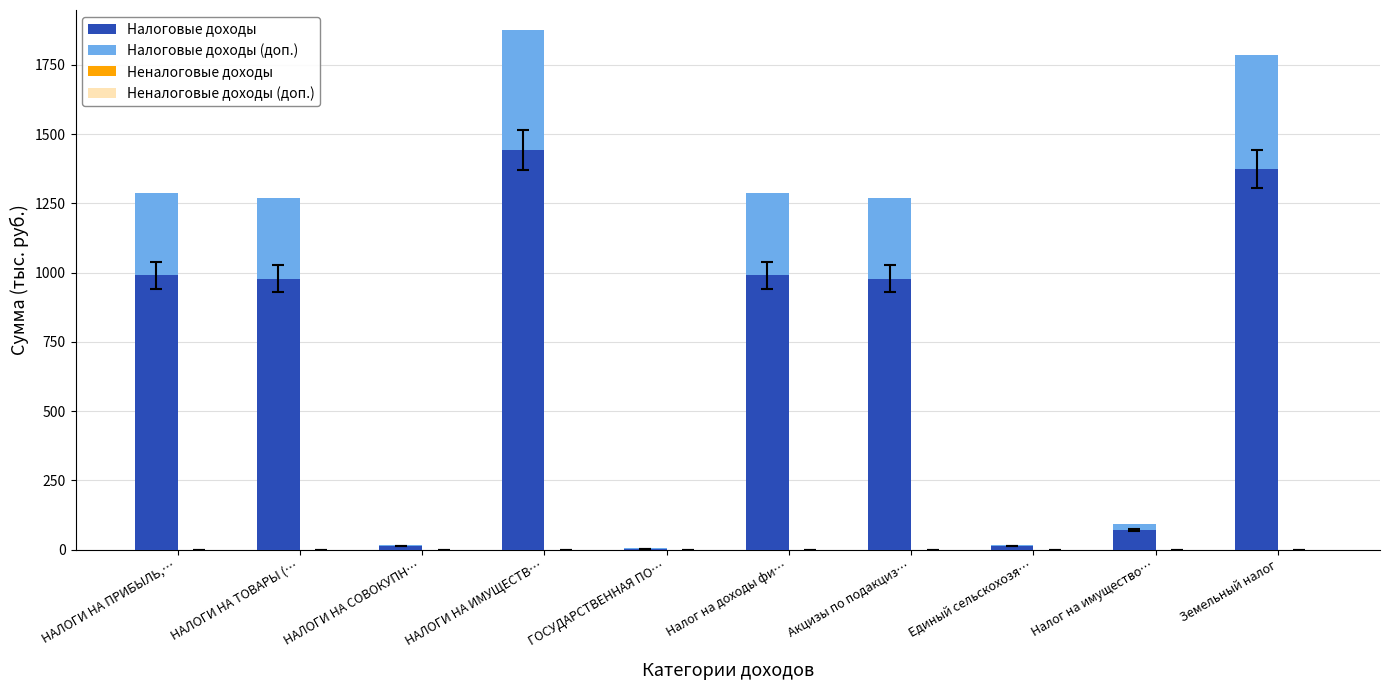

At which category is the sum across all series the highest?

НАЛОГИ НА ИМУЩЕСТВ…